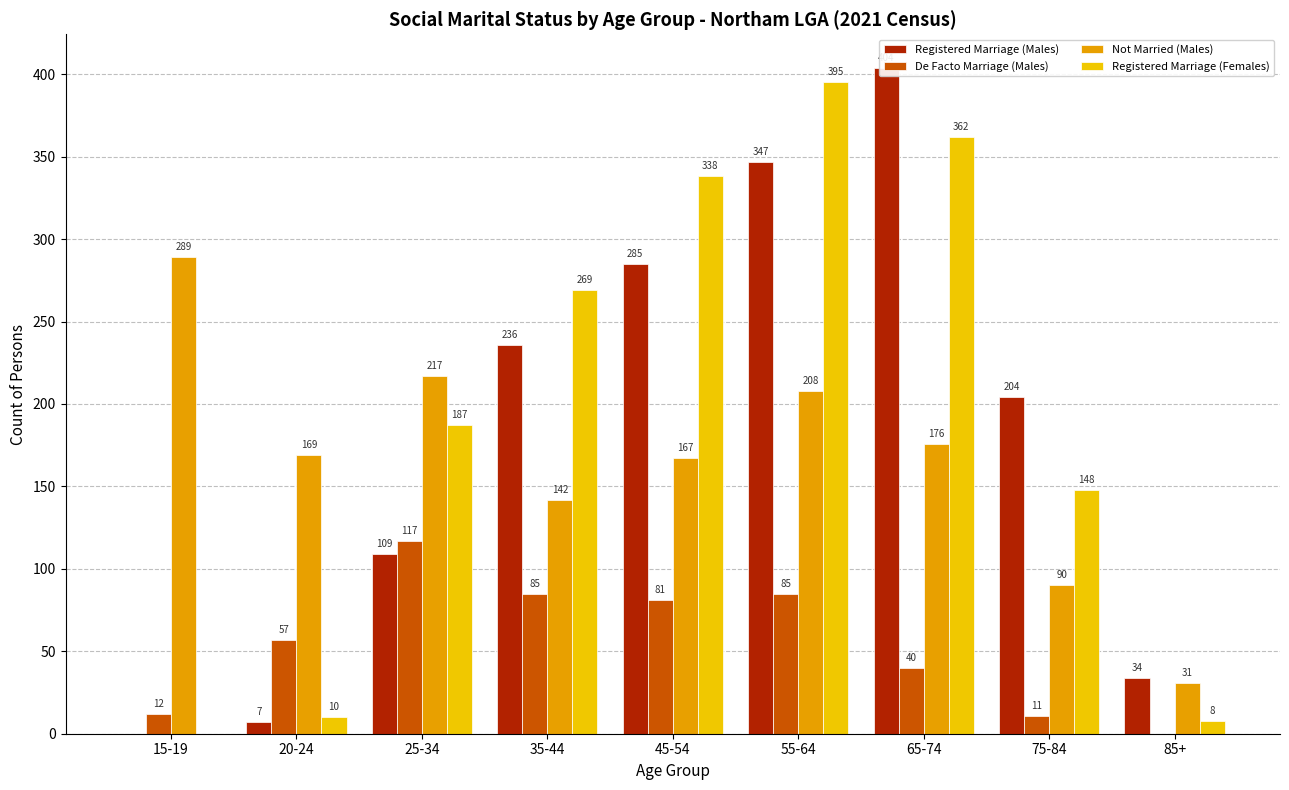

Reading right to left, list all the values displayed in this chart.

Registered Marriage (Males): 34	204	404	347	285	236	109	7	0
De Facto Marriage (Males): 0	11	40	85	81	85	117	57	12
Not Married (Males): 31	90	176	208	167	142	217	169	289
Registered Marriage (Females): 8	148	362	395	338	269	187	10	0